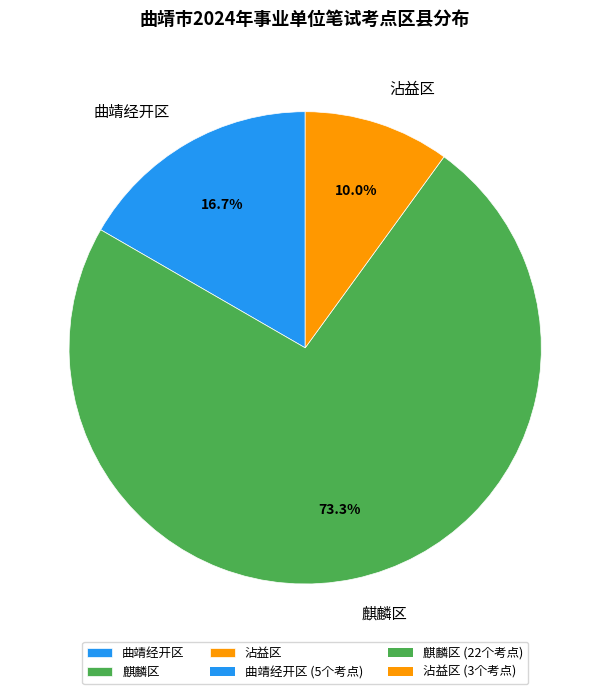

What percentage is the 沾益区 slice, to the nearest percent?

10%